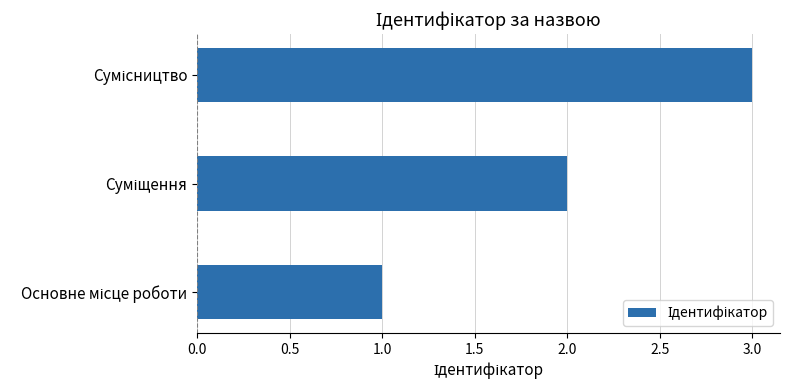

What is the maximum value shown in the chart?

3